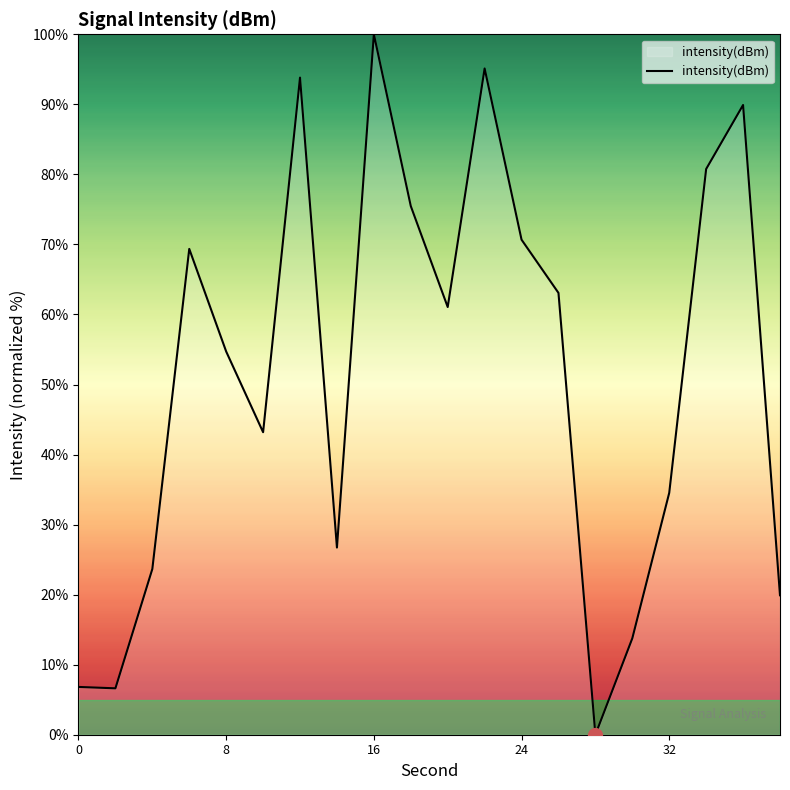

What is the maximum value shown in the chart?

100.0